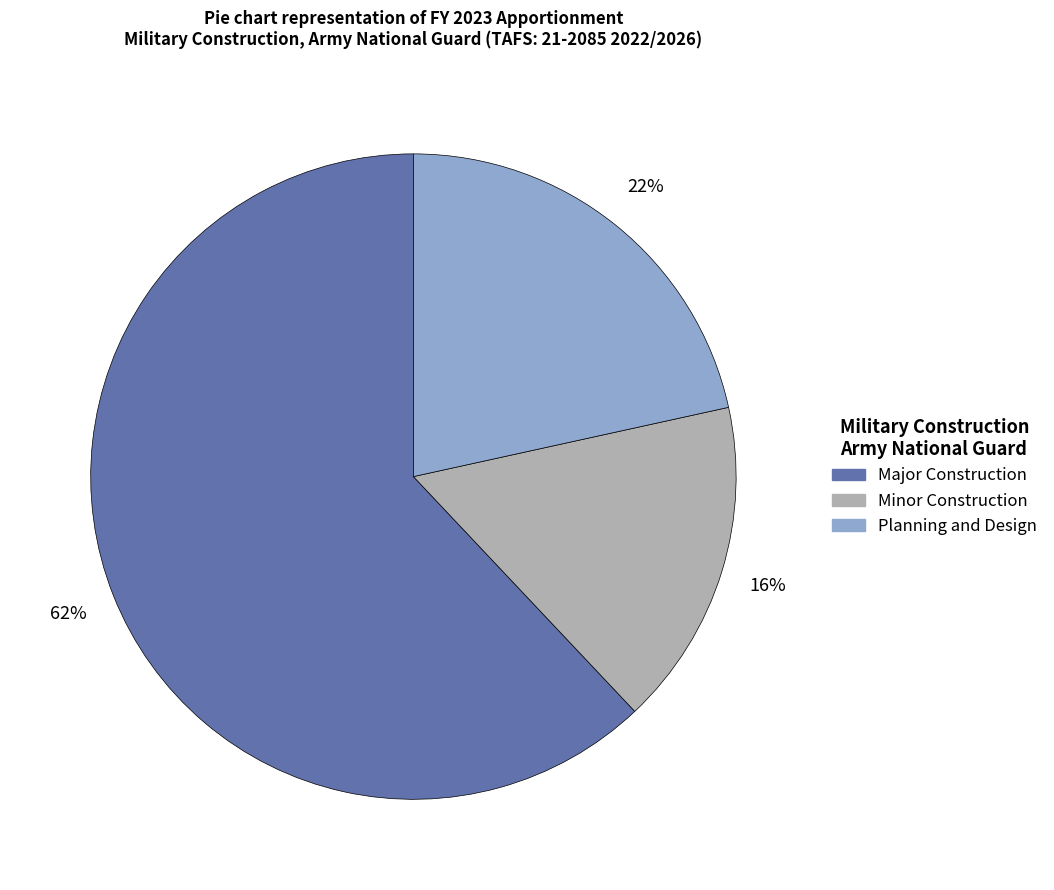

Which category has the biggest portion of the pie?

Major Construction